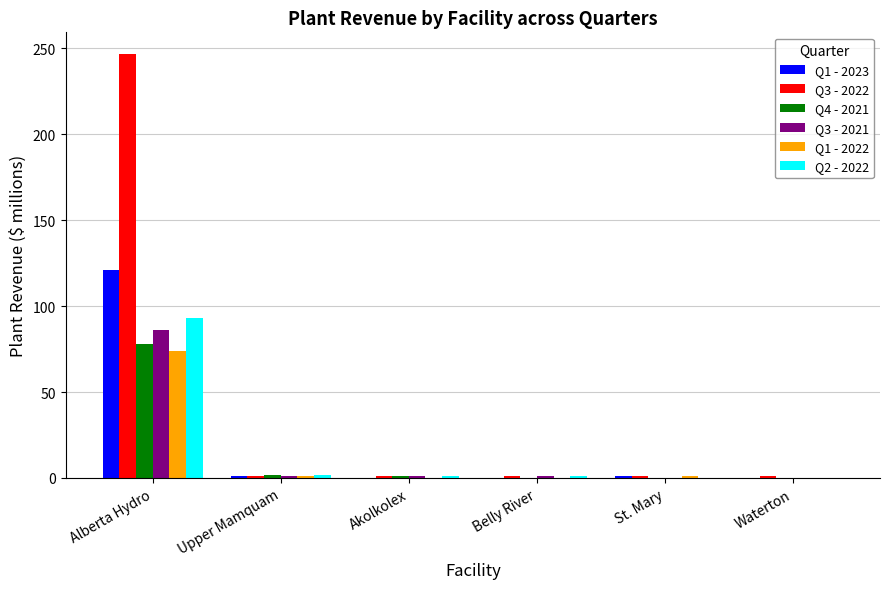

Are the bars grouped side by side (vs. stacked)?

Yes